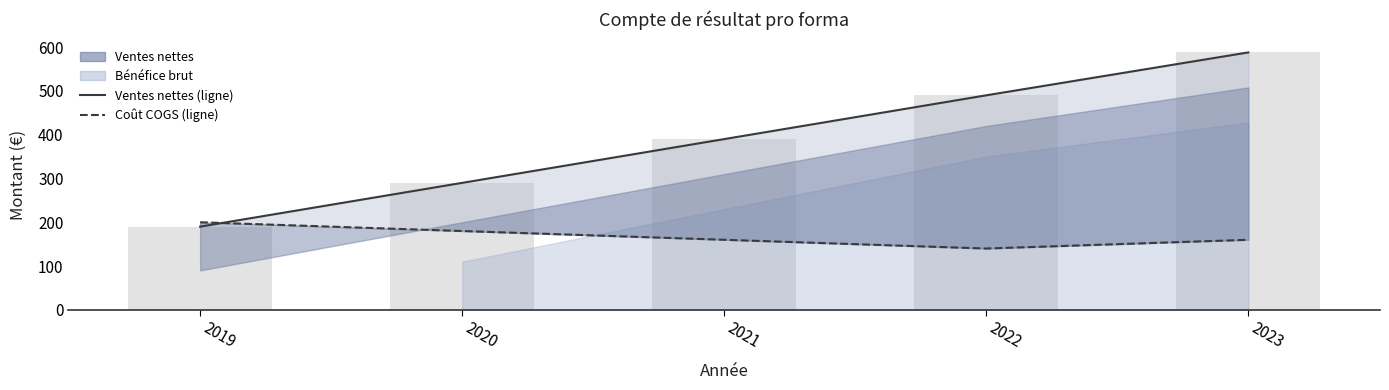

The Coût des marchandises vendues (ligne) series shows 31.3 at 2022. True or false?

False